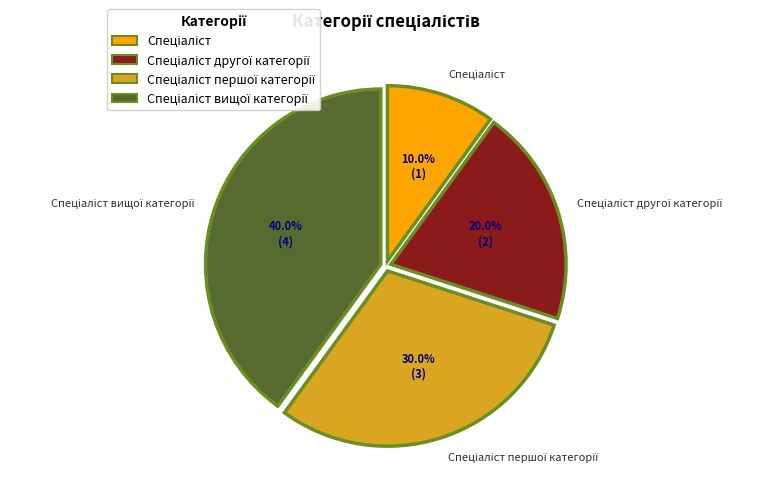

To the nearest percent, what is the difference between the largest and smallest slice percentages?

30%